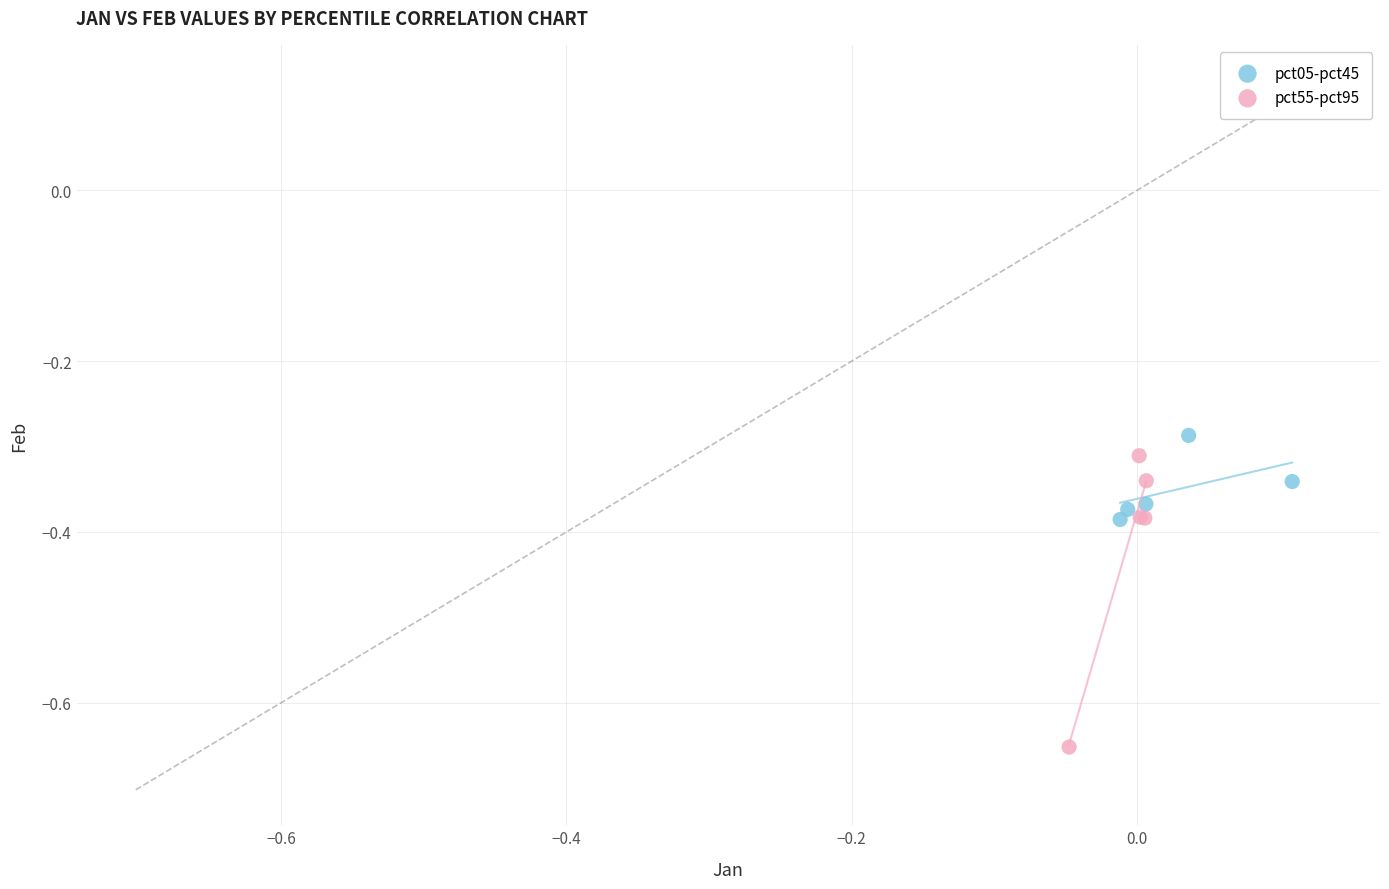

Which series reaches the minimum Y coordinate?

pct55-pct95